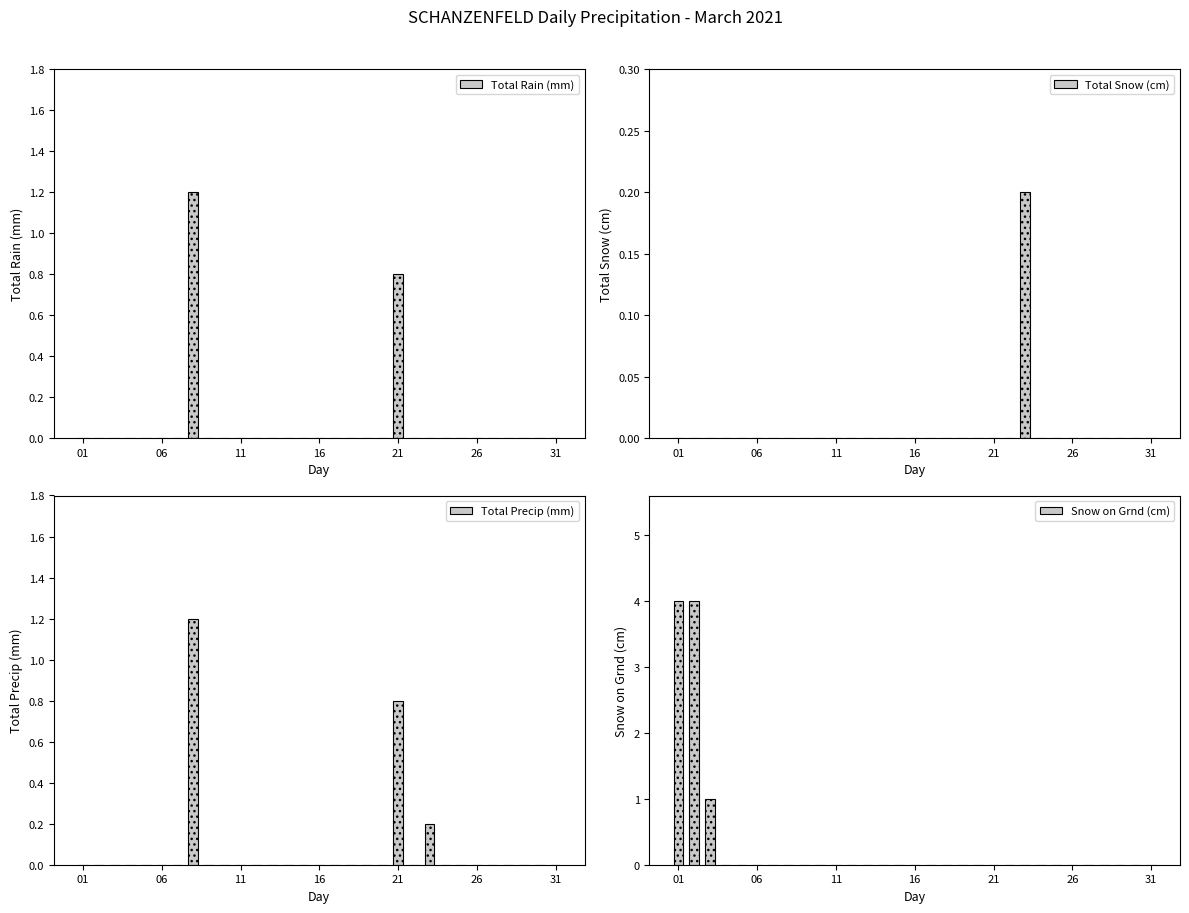

Reading right to left, extract all data points from this chart.

Total Rain (mm): 0.0	0.0	0.0	0.0	0.0	0.0	0.0	0.0	0.0	0.0	0.8	0.0	0.0	0.0	0.0	0.0	0.0	0.0	0.0	0.0	0.0	0.0	0.0	1.2	0.0	0.0	0.0	0.0	0.0	0.0	0.0
Total Snow (cm): 0.0	0.0	0.0	0.0	0.0	0.0	0.0	0.0	0.2	0.0	0.0	0.0	0.0	0.0	0.0	0.0	0.0	0.0	0.0	0.0	0.0	0.0	0.0	0.0	0.0	0.0	0.0	0.0	0.0	0.0	0.0
Total Precip (mm): 0.0	0.0	0.0	0.0	0.0	0.0	0.0	0.0	0.2	0.0	0.8	0.0	0.0	0.0	0.0	0.0	0.0	0.0	0.0	0.0	0.0	0.0	0.0	1.2	0.0	0.0	0.0	0.0	0.0	0.0	0.0
Snow on Grnd (cm): 0.0	0.0	0.0	0.0	0.0	0.0	0.0	0.0	0.0	0.0	0.0	0.0	0.0	0.0	0.0	0.0	0.0	0.0	0.0	0.0	0.0	0.0	0.0	0.0	0.0	0.0	0.0	0.0	1.0	4.0	4.0